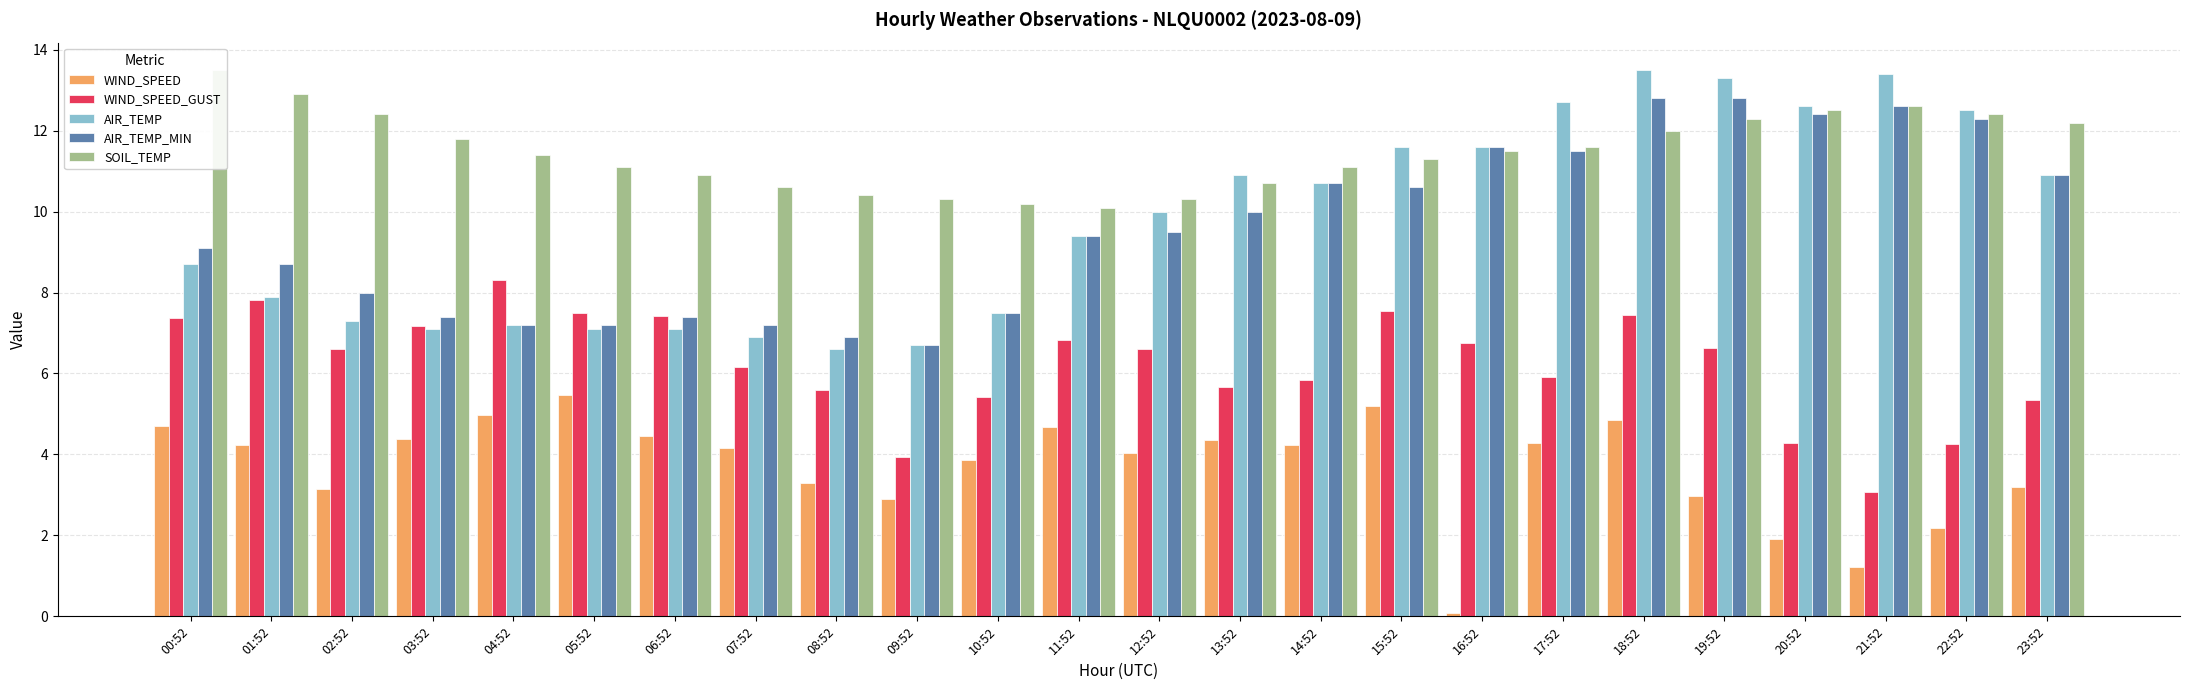

Reading left to right, list all the values displayed in this chart.

WIND_SPEED: 00:52=4.7	01:52=4.2	02:52=3.1	03:52=4.4	04:52=5.0	05:52=5.5	06:52=4.4	07:52=4.2	08:52=3.3	09:52=2.9	10:52=3.9	11:52=4.7	12:52=4.0	13:52=4.4	14:52=4.2	15:52=5.2	16:52=0.1	17:52=4.3	18:52=4.9	19:52=3.0	20:52=1.9	21:52=1.2	22:52=2.2	23:52=3.2
WIND_SPEED_GUST: 00:52=7.4	01:52=7.8	02:52=6.6	03:52=7.2	04:52=8.3	05:52=7.5	06:52=7.4	07:52=6.2	08:52=5.6	09:52=3.9	10:52=5.4	11:52=6.8	12:52=6.6	13:52=5.7	14:52=5.8	15:52=7.6	16:52=6.8	17:52=5.9	18:52=7.4	19:52=6.6	20:52=4.3	21:52=3.1	22:52=4.2	23:52=5.3
AIR_TEMP: 00:52=8.7	01:52=7.9	02:52=7.3	03:52=7.1	04:52=7.2	05:52=7.1	06:52=7.1	07:52=6.9	08:52=6.6	09:52=6.7	10:52=7.5	11:52=9.4	12:52=10.0	13:52=10.9	14:52=10.7	15:52=11.6	16:52=11.6	17:52=12.7	18:52=13.5	19:52=13.3	20:52=12.6	21:52=13.4	22:52=12.5	23:52=10.9
AIR_TEMP_MIN: 00:52=9.1	01:52=8.7	02:52=8.0	03:52=7.4	04:52=7.2	05:52=7.2	06:52=7.4	07:52=7.2	08:52=6.9	09:52=6.7	10:52=7.5	11:52=9.4	12:52=9.5	13:52=10.0	14:52=10.7	15:52=10.6	16:52=11.6	17:52=11.5	18:52=12.8	19:52=12.8	20:52=12.4	21:52=12.6	22:52=12.3	23:52=10.9
SOIL_TEMP: 00:52=13.5	01:52=12.9	02:52=12.4	03:52=11.8	04:52=11.4	05:52=11.1	06:52=10.9	07:52=10.6	08:52=10.4	09:52=10.3	10:52=10.2	11:52=10.1	12:52=10.3	13:52=10.7	14:52=11.1	15:52=11.3	16:52=11.5	17:52=11.6	18:52=12.0	19:52=12.3	20:52=12.5	21:52=12.6	22:52=12.4	23:52=12.2